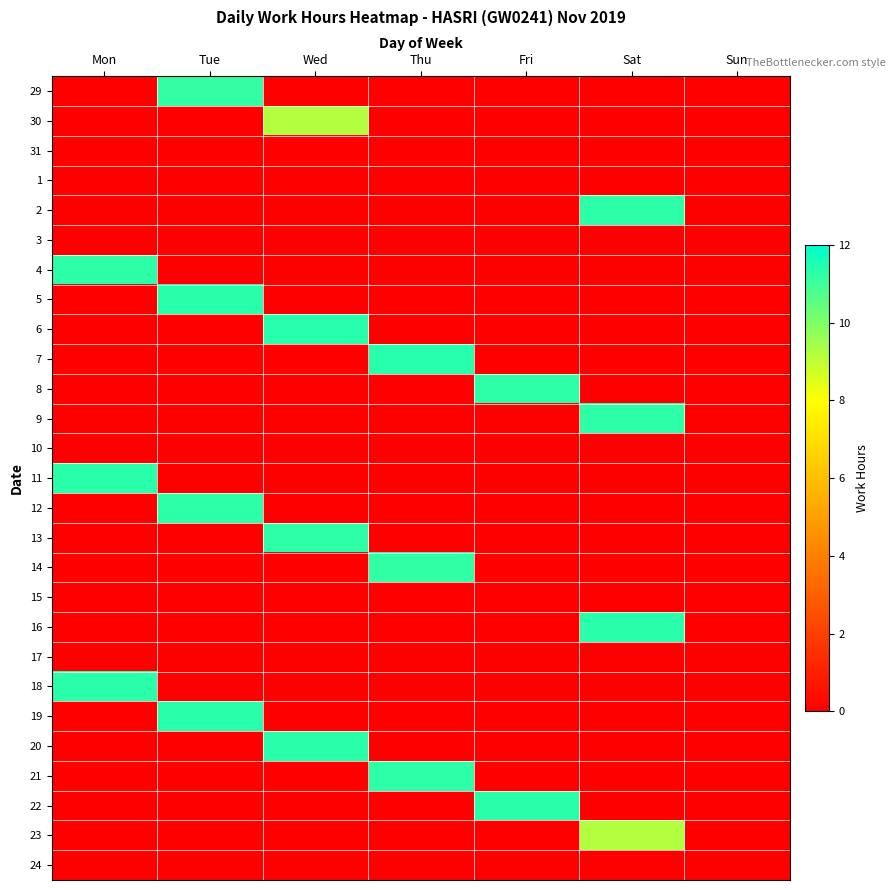

Between Sat and Sun, which is larger?

Sat